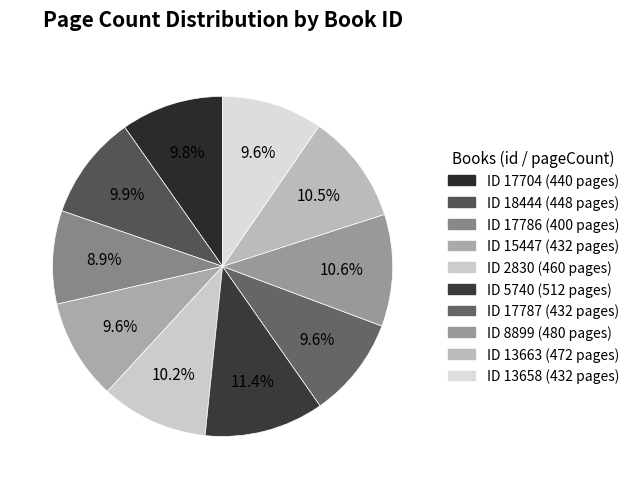

How many slices are in this pie chart?

10